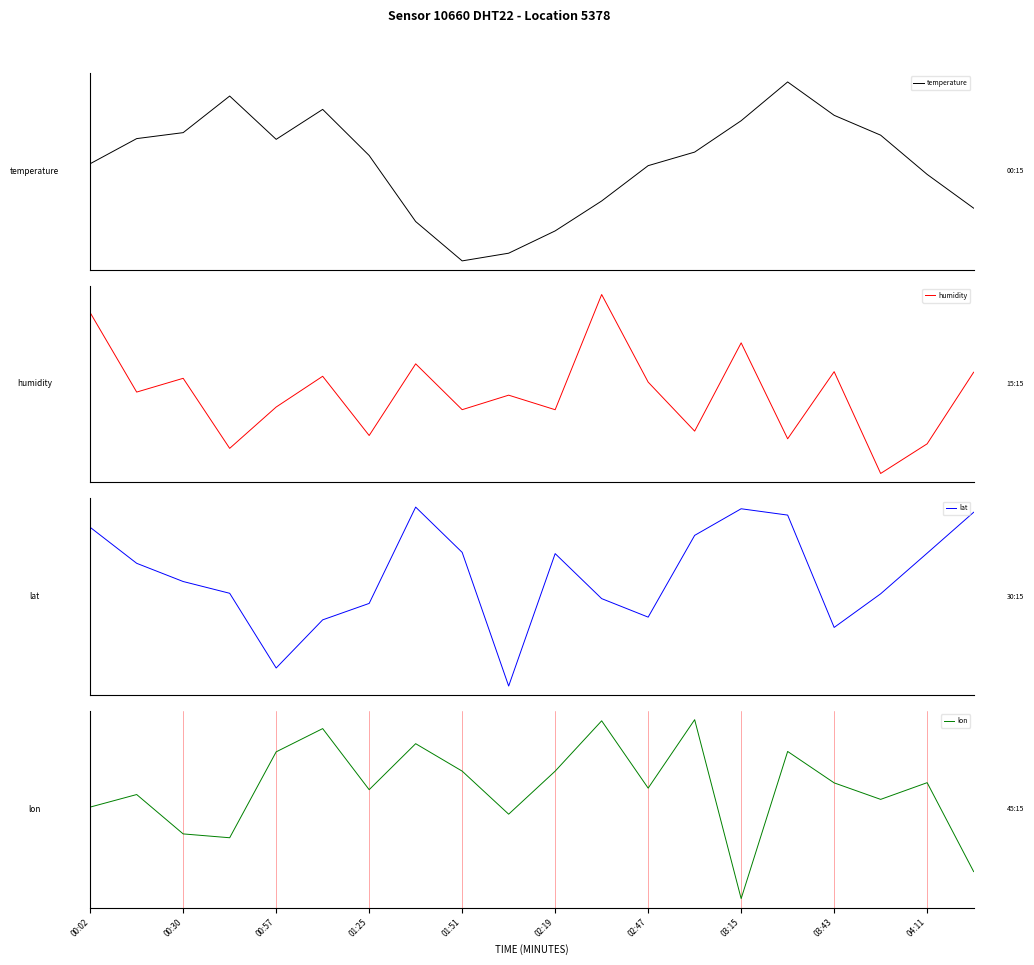

What is the total value across all series at 04:11?

-0.3